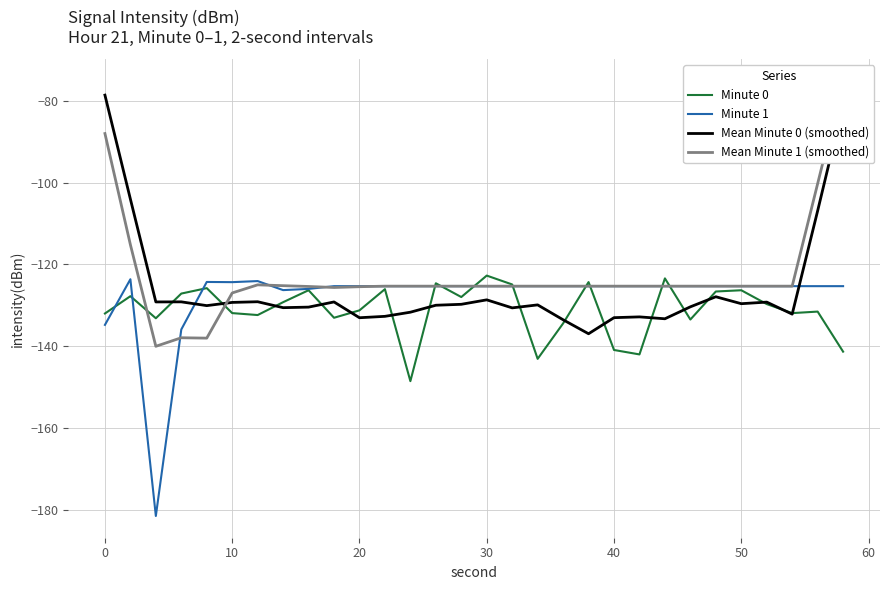

What is the value of the Mean Minute 1 (smoothed) point at the 15th from the left?

-125.3